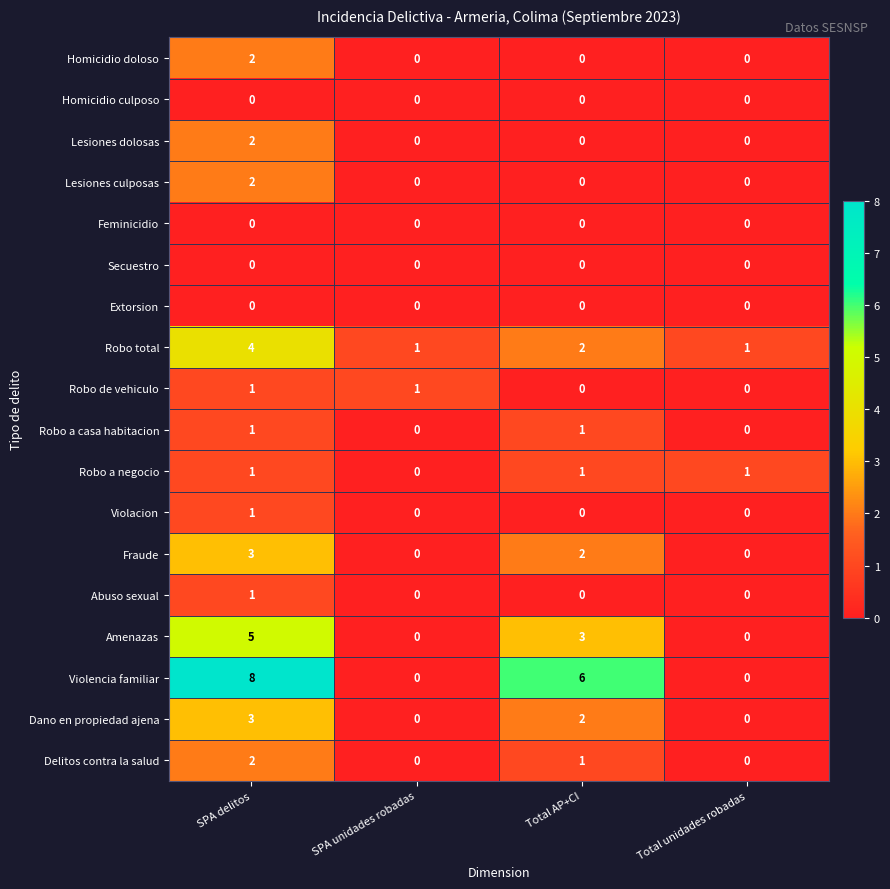

Which label corresponds to the largest value in the chart?

SPA delitos